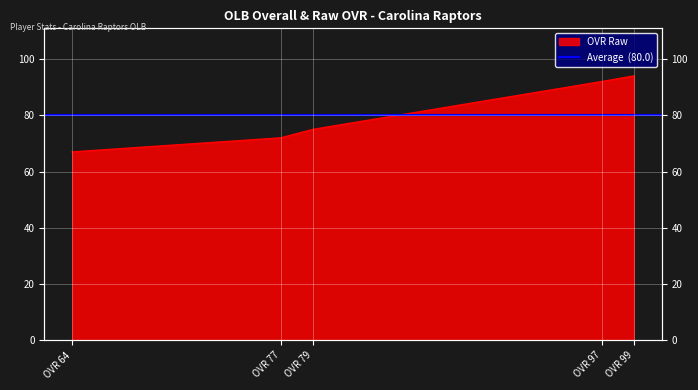

How many data points are less than 75?

2